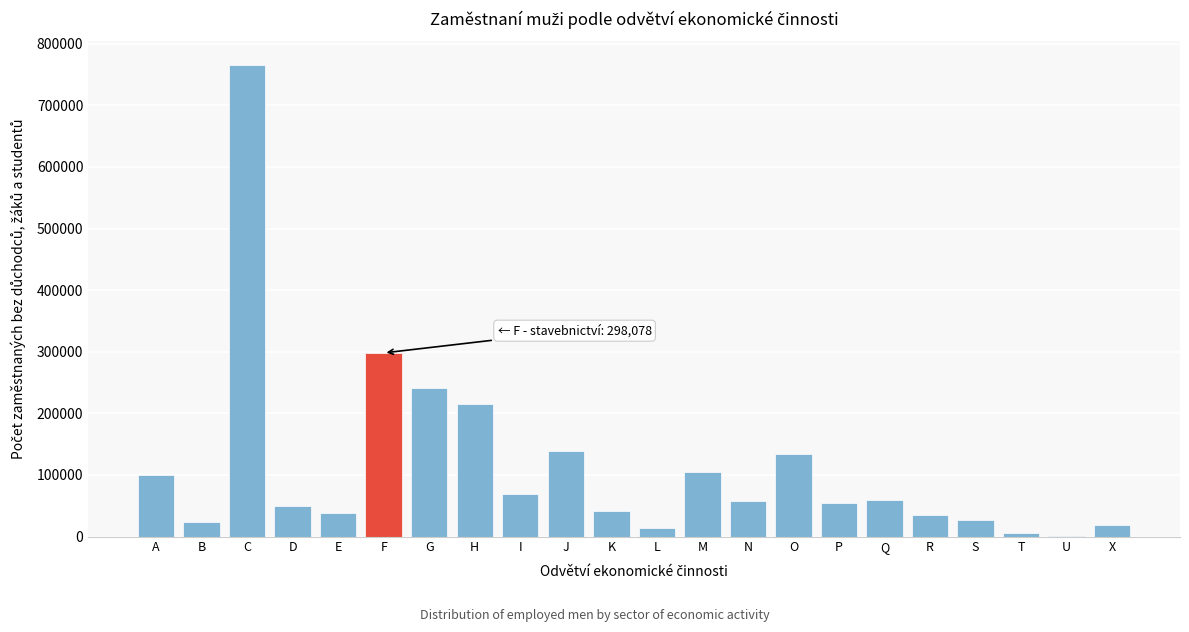

What is the change in value from J to K?

-96988